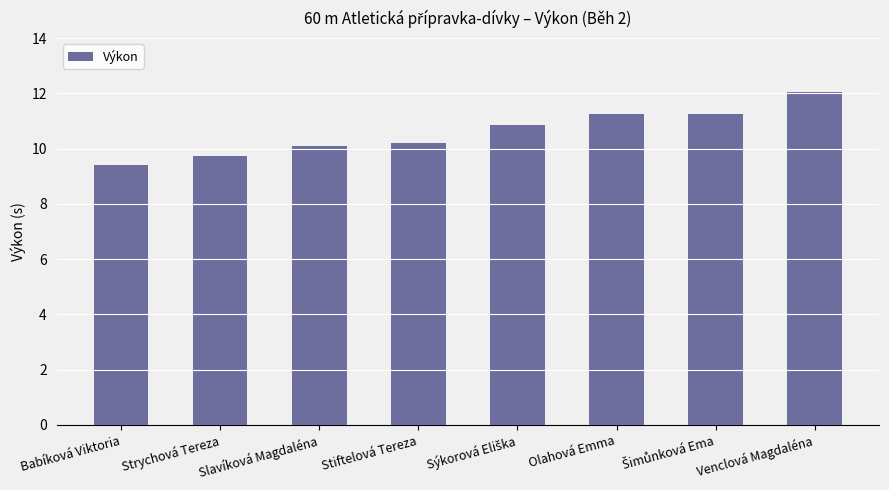

How many bars are there in total?

8